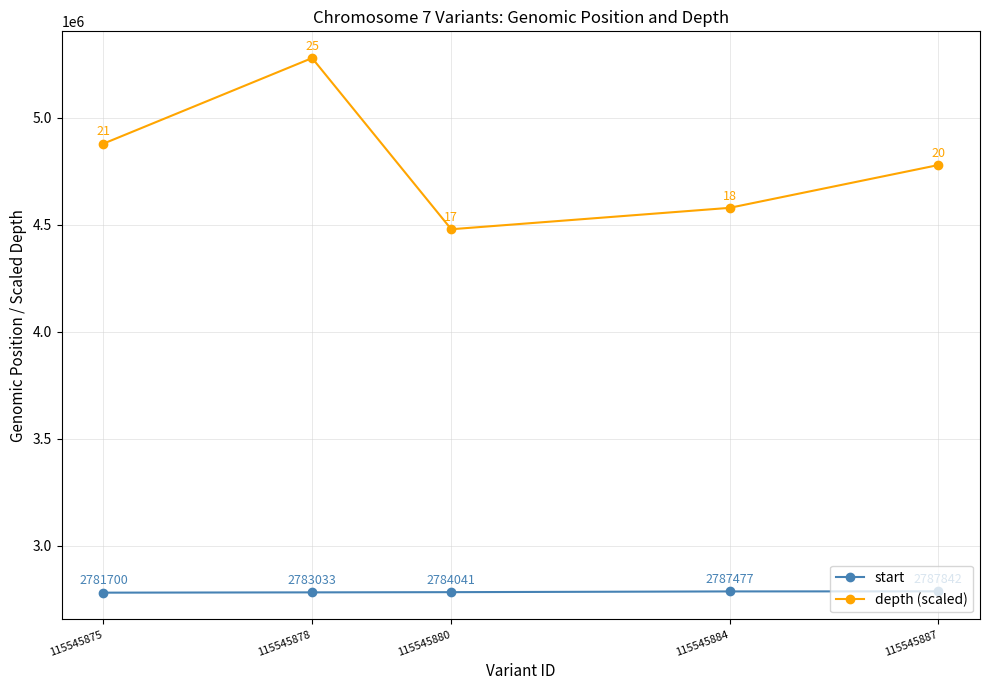

What is the minimum value for depth (scaled)?

4480000